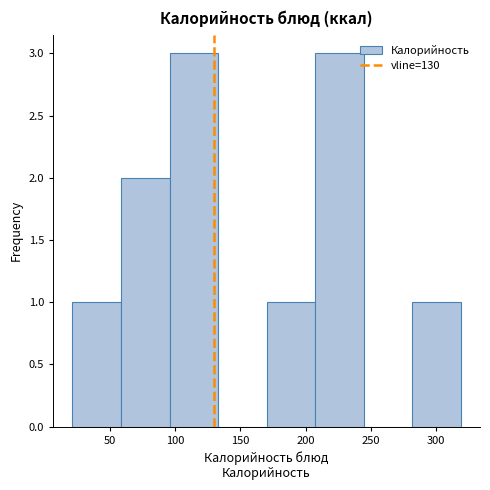

Reading left to right, transcribe this chart: for each bar, give the range it covers on the x-axis and its height. Neither the bar edges nor the heights are printed on the chart, so give them approximately, as read against the axes.

20 to 60: 1
60 to 95: 2
95 to 135: 3
135 to 170: 0
170 to 205: 1
205 to 245: 3
245 to 280: 0
280 to 320: 1